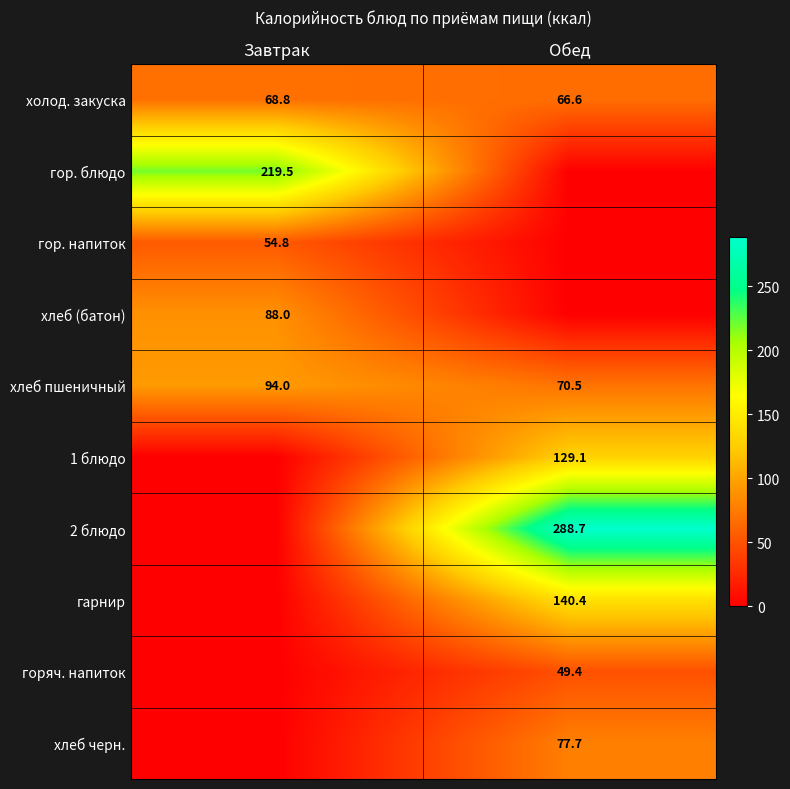

What is the difference between the maximum and minimum values in the холод. закуска series?

2.2